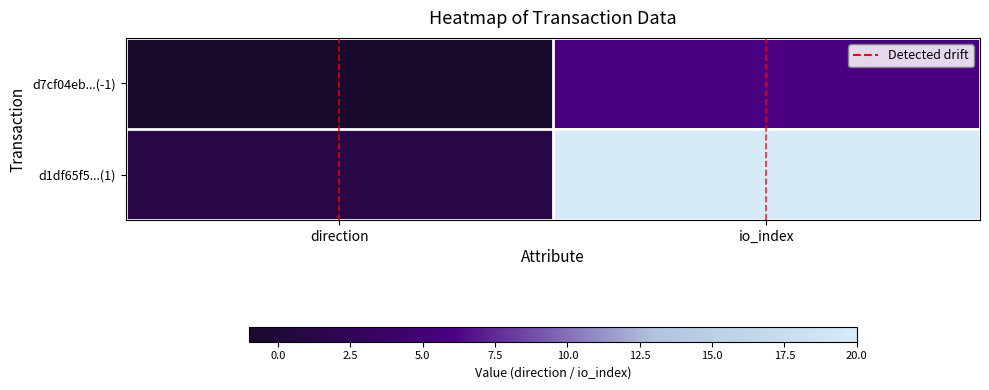

At which category is the sum across all series the highest?

io_index